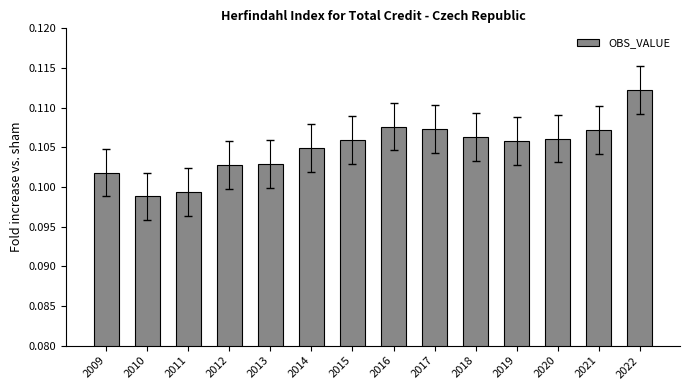

Between 2015 and 2009, which is larger?

2015